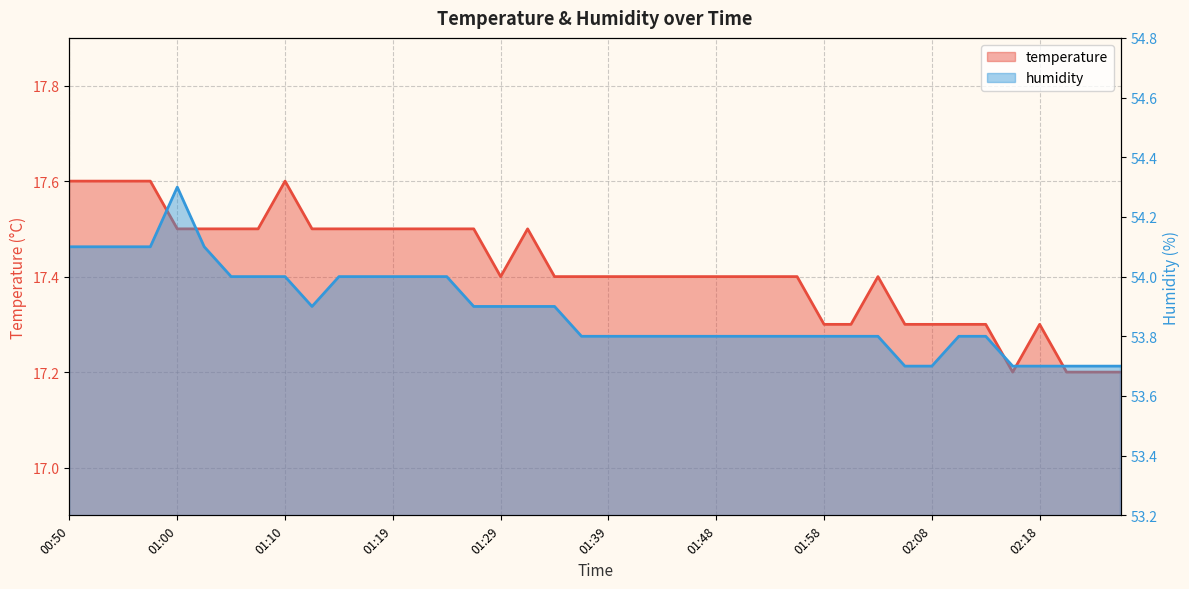

Is the value of temperature at 01:07 greater than the value of humidity at 01:05?

No